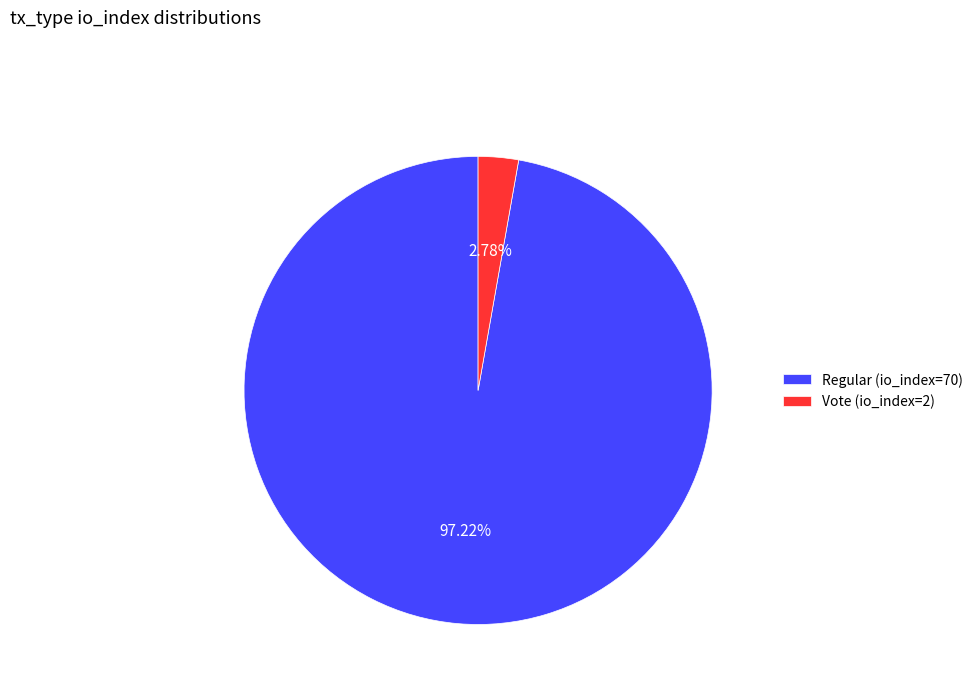

To the nearest percent, what is the difference between the Regular (io_index=70) and Vote (io_index=2) slice percentages?

94%